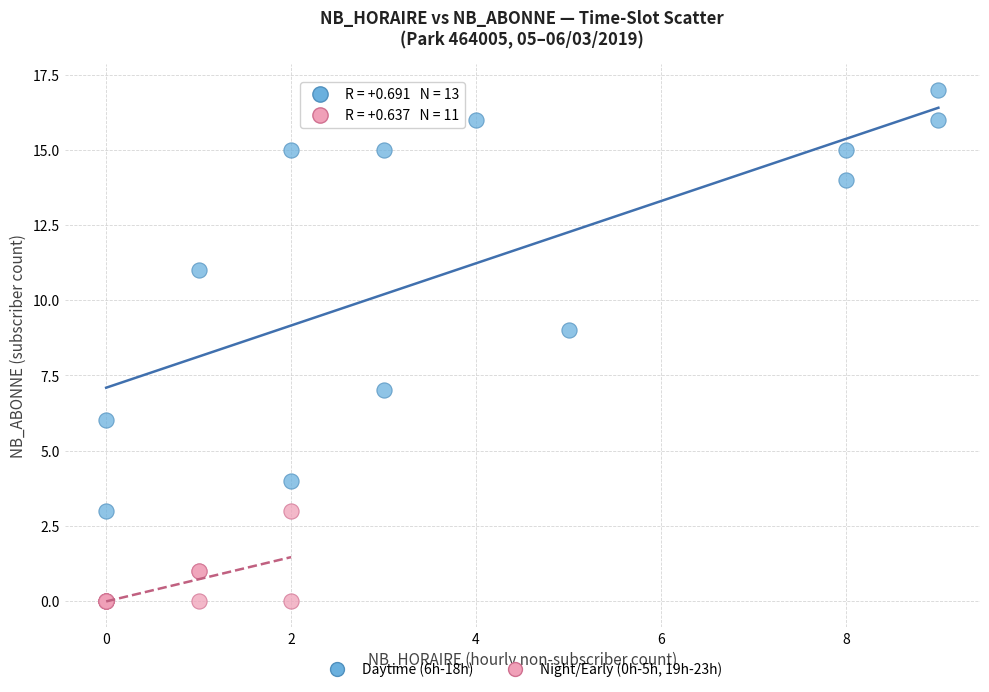

Which series contains the highest Y value?

Daytime (6h-18h)